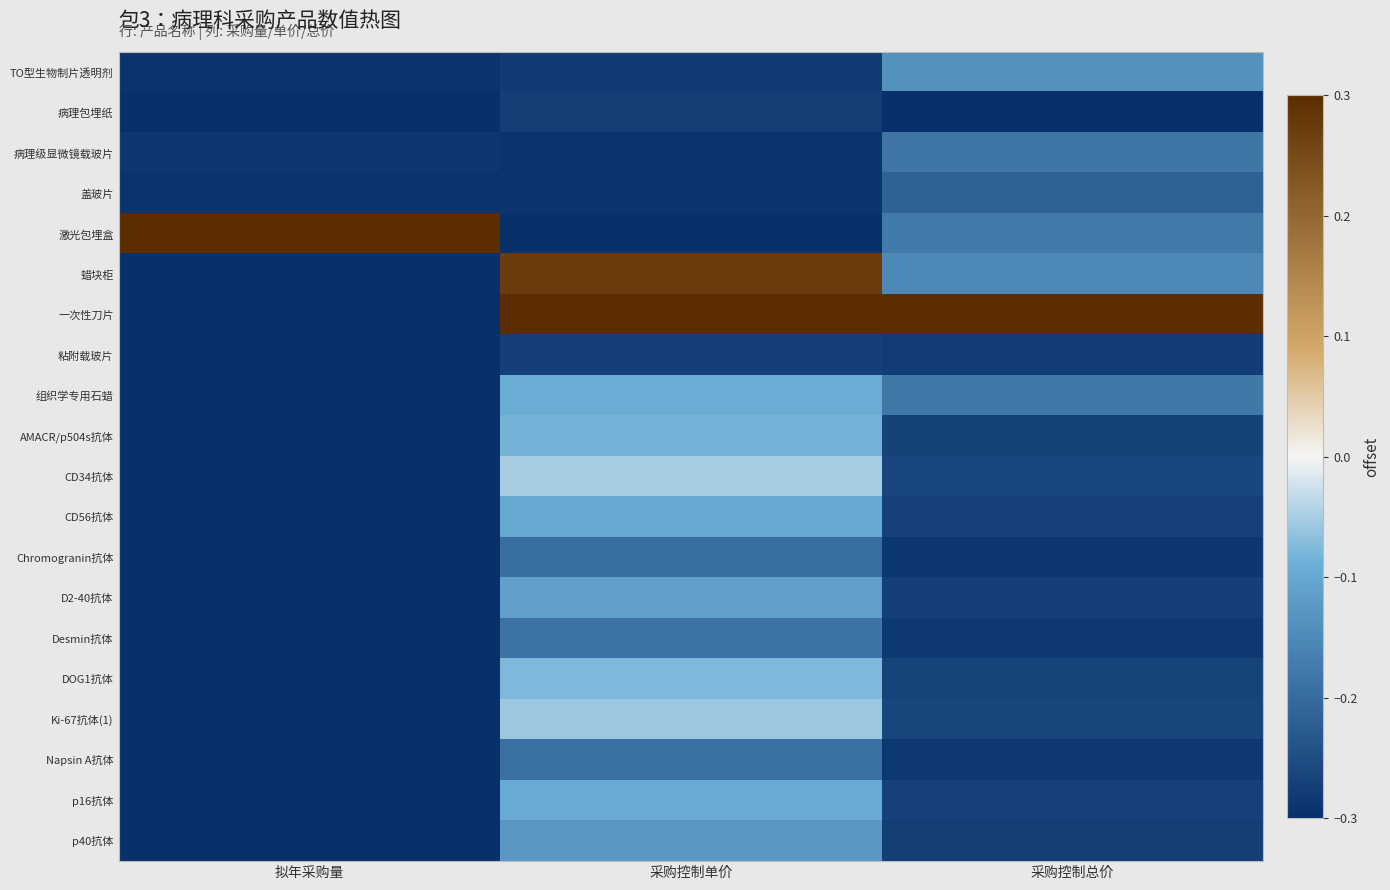

Reading left to right, extract all data points from this chart.

TO型生物制片透明剂: 拟年采购量=-0.3	采购控制单价=-0.3	采购控制总价=-0.1
病理包埋纸: 拟年采购量=-0.3	采购控制单价=-0.3	采购控制总价=-0.3
病理级显微镜载玻片: 拟年采购量=-0.3	采购控制单价=-0.3	采购控制总价=-0.2
盖玻片: 拟年采购量=-0.3	采购控制单价=-0.3	采购控制总价=-0.2
激光包埋盒: 拟年采购量=0.3	采购控制单价=-0.3	采购控制总价=-0.2
蜡块柜: 拟年采购量=-0.3	采购控制单价=0.3	采购控制总价=-0.2
一次性刀片: 拟年采购量=-0.3	采购控制单价=0.3	采购控制总价=0.3
粘附载玻片: 拟年采购量=-0.3	采购控制单价=-0.3	采购控制总价=-0.3
组织学专用石蜡: 拟年采购量=-0.3	采购控制单价=-0.1	采购控制总价=-0.2
AMACR/p504s抗体: 拟年采购量=-0.3	采购控制单价=-0.1	采购控制总价=-0.3
CD34抗体: 拟年采购量=-0.3	采购控制单价=-0.1	采购控制总价=-0.3
CD56抗体: 拟年采购量=-0.3	采购控制单价=-0.1	采购控制总价=-0.3
Chromogranin抗体: 拟年采购量=-0.3	采购控制单价=-0.2	采购控制总价=-0.3
D2-40抗体: 拟年采购量=-0.3	采购控制单价=-0.1	采购控制总价=-0.3
Desmin抗体: 拟年采购量=-0.3	采购控制单价=-0.2	采购控制总价=-0.3
DOG1抗体: 拟年采购量=-0.3	采购控制单价=-0.1	采购控制总价=-0.3
Ki-67抗体(1): 拟年采购量=-0.3	采购控制单价=-0.1	采购控制总价=-0.3
Napsin A抗体: 拟年采购量=-0.3	采购控制单价=-0.2	采购控制总价=-0.3
p16抗体: 拟年采购量=-0.3	采购控制单价=-0.1	采购控制总价=-0.3
p40抗体: 拟年采购量=-0.3	采购控制单价=-0.1	采购控制总价=-0.3